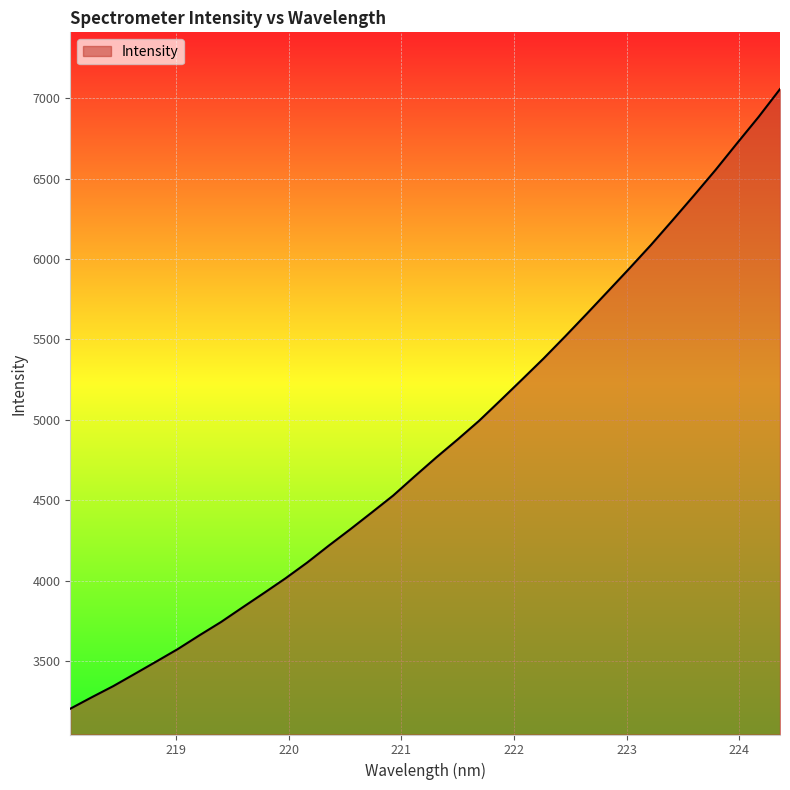

What is the greatest value displayed?

7055.5